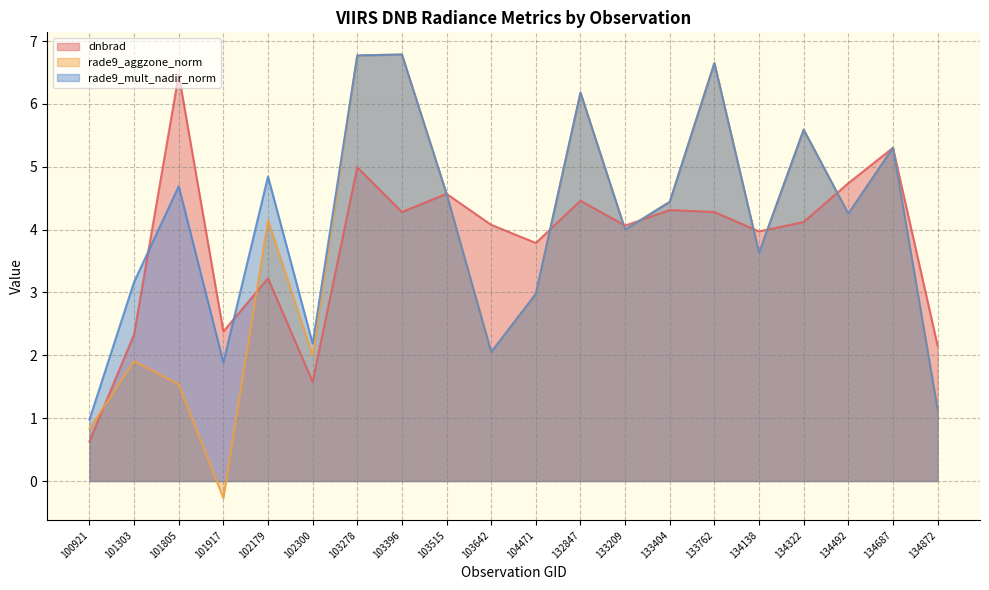

At which label is rade9_aggzone_norm closest to 3?

104471